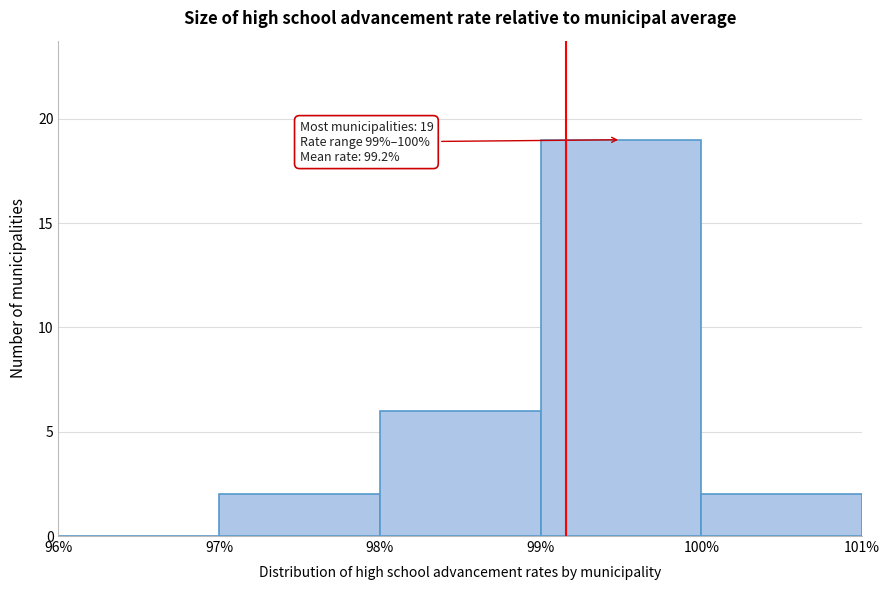

Over which range of the x-axis is the bar tallest?

99% to 100%